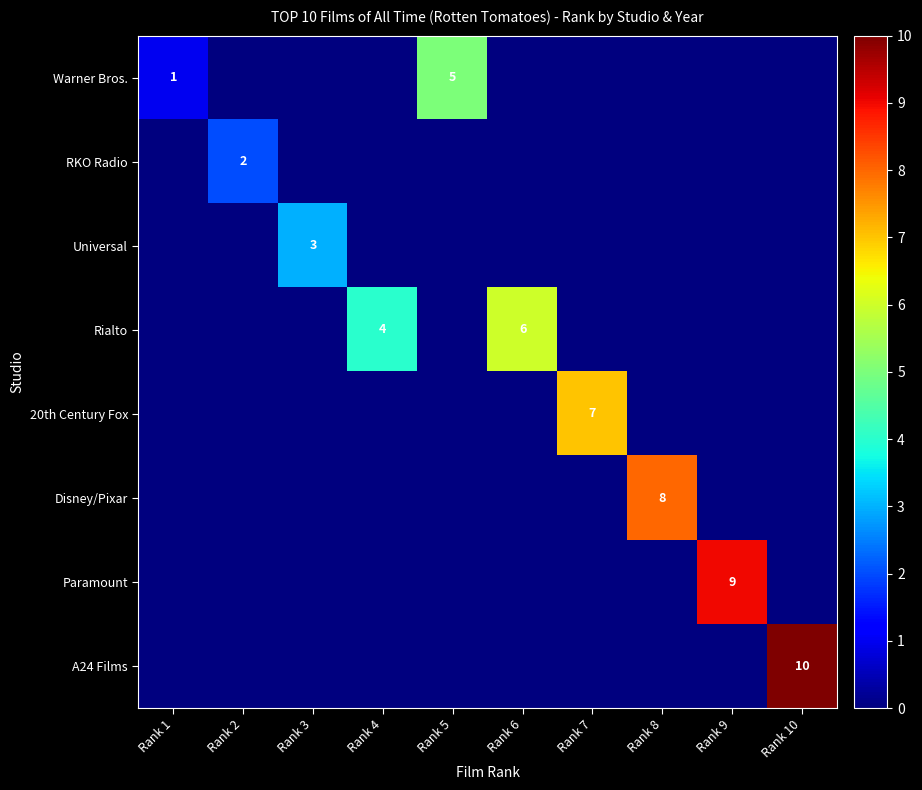

How many series are shown in this chart?

8